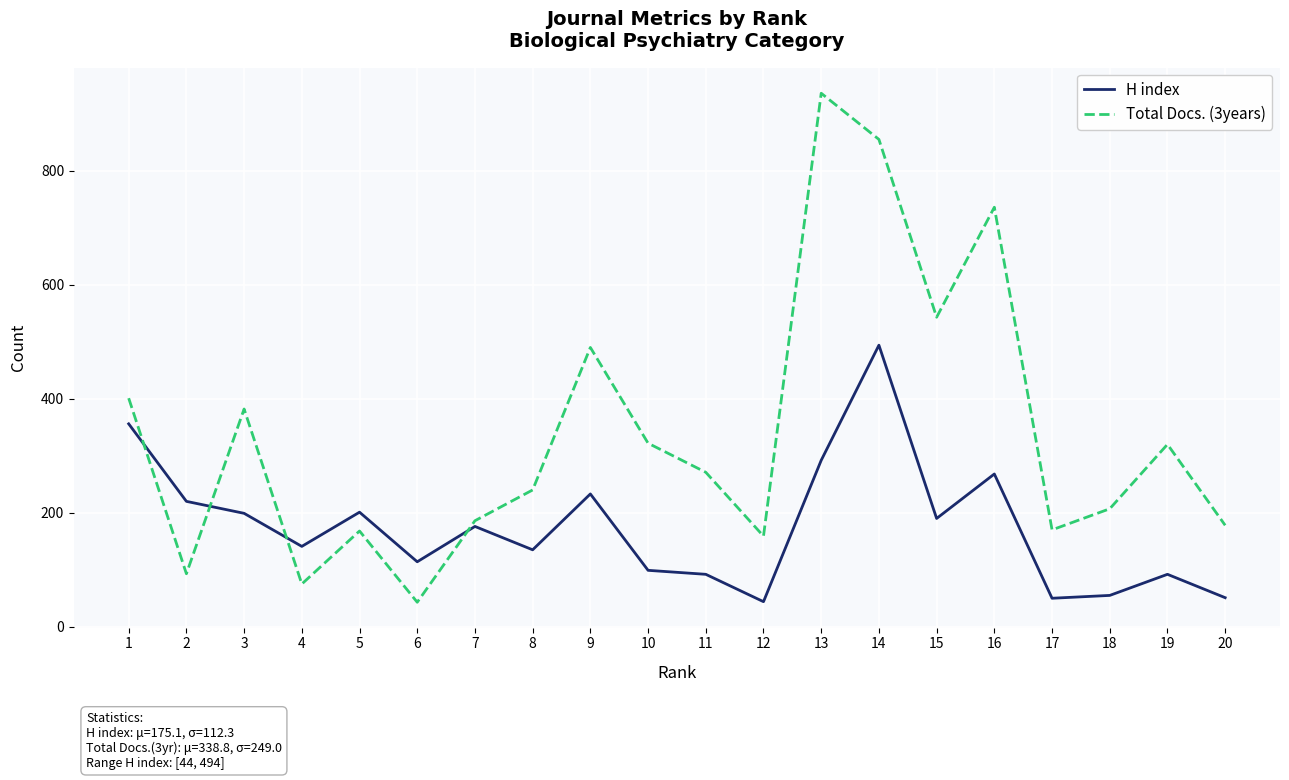

What is the difference between the maximum and minimum values in the Total Docs. (3years) series?

893